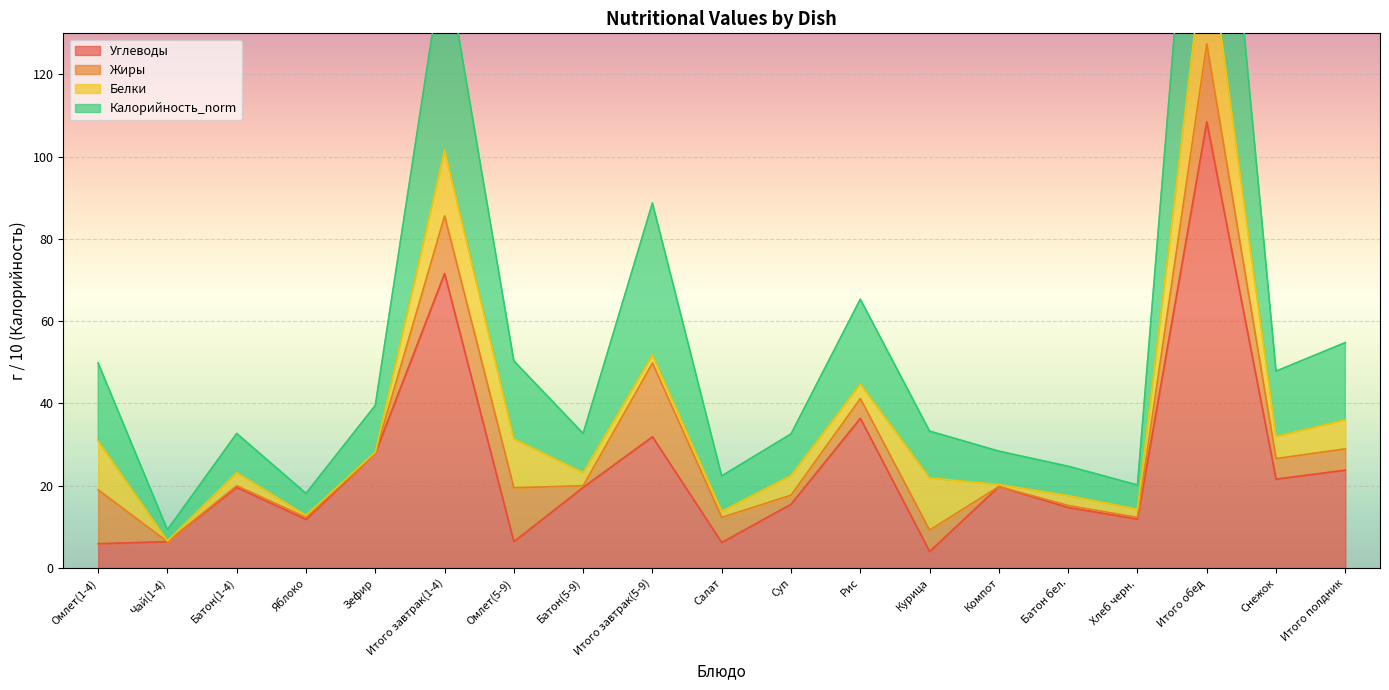

The Углеводы series shows 5.8 at Компот. True or false?

False